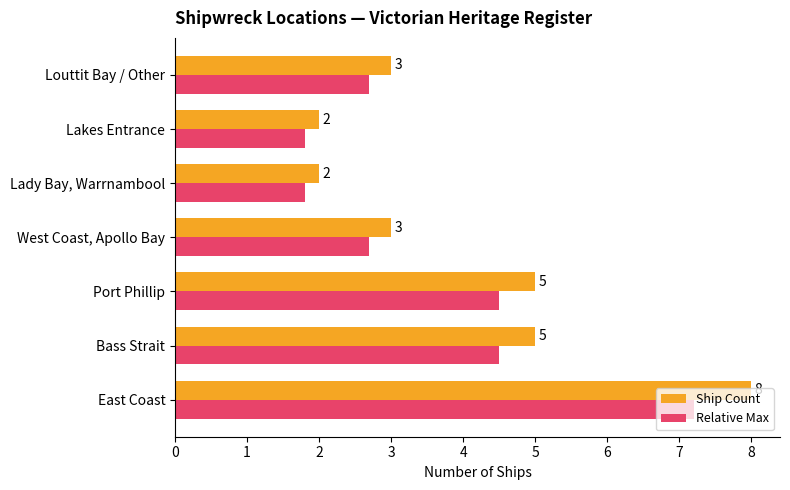

The Ship Count series shows 0.8 at Lady Bay, Warrnambool. True or false?

False